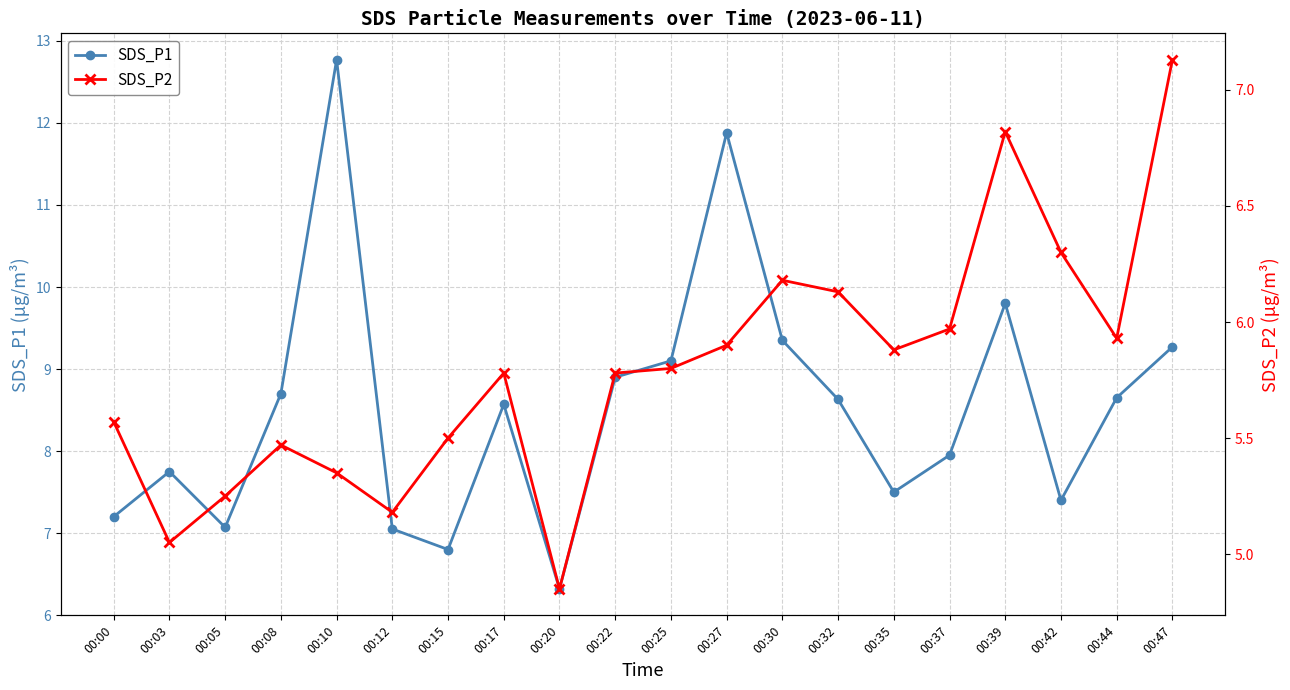

Which series has the largest total across all categories?

SDS_P1